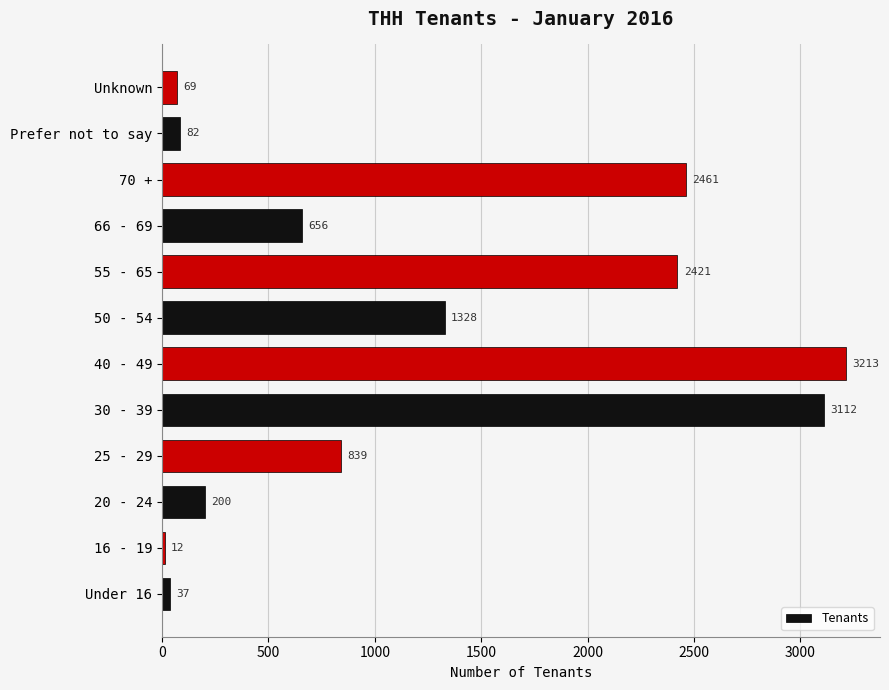

At which label is the value closest to 1612?

50 - 54